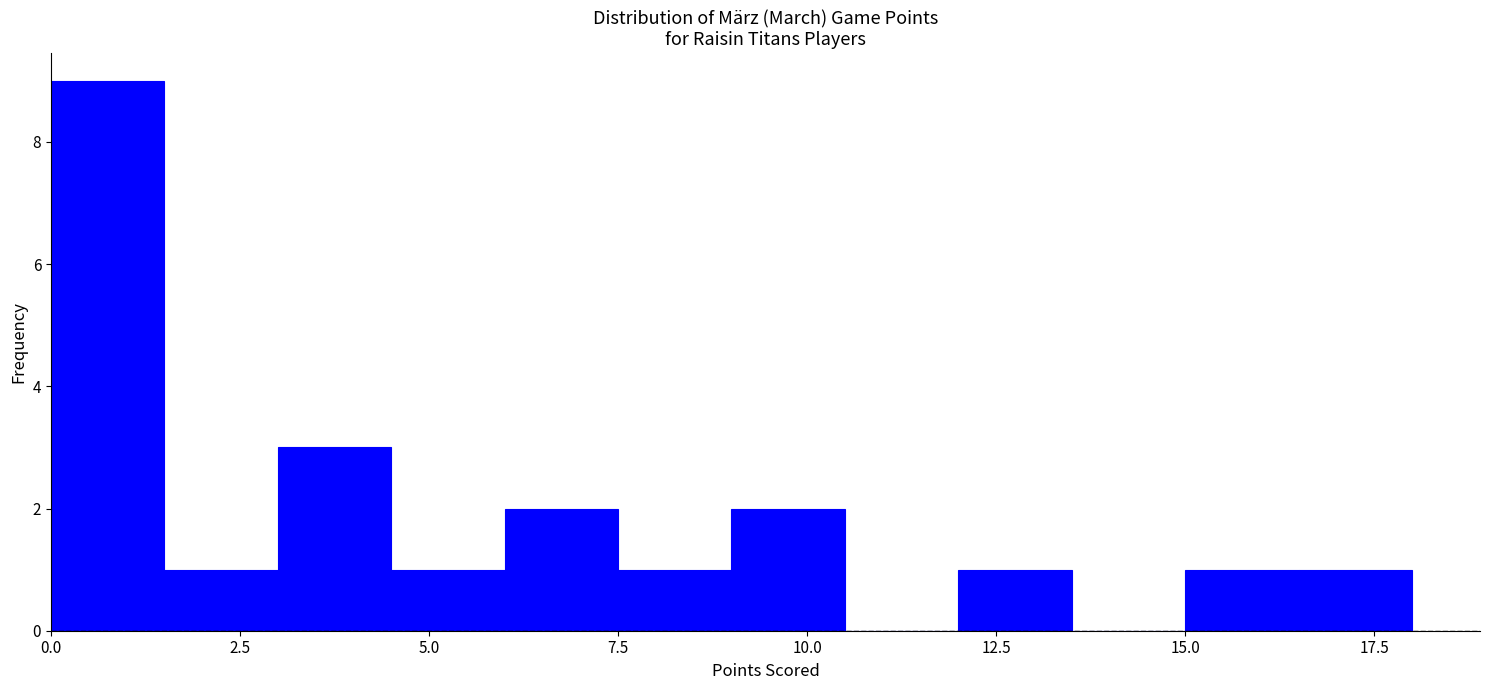

Read against the x-axis, roughly where is the centre of the tallest bar?

1.0